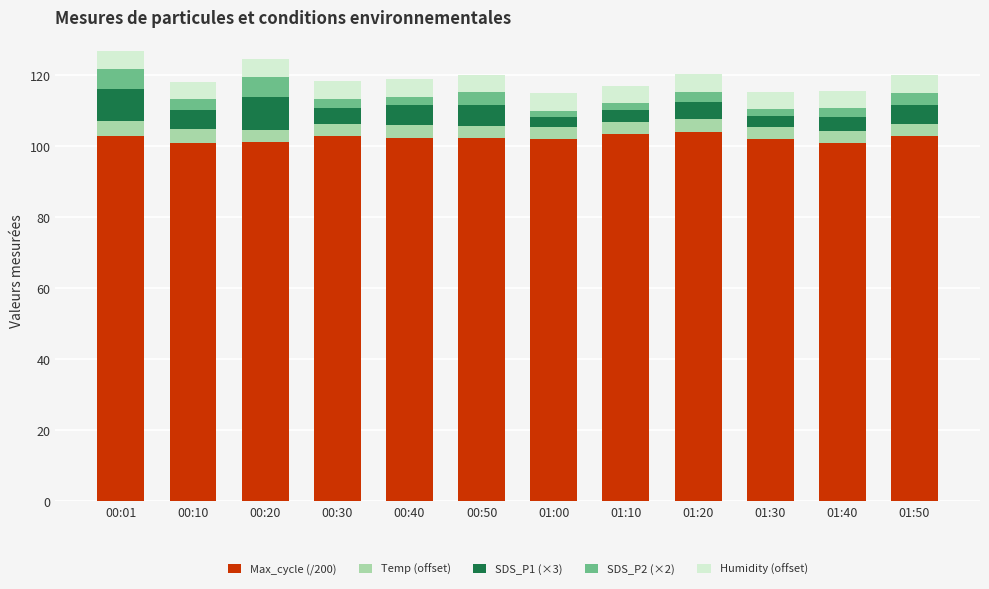

True or false: Max_cycle (/200) has a value of 104.2 at 01:20.

True